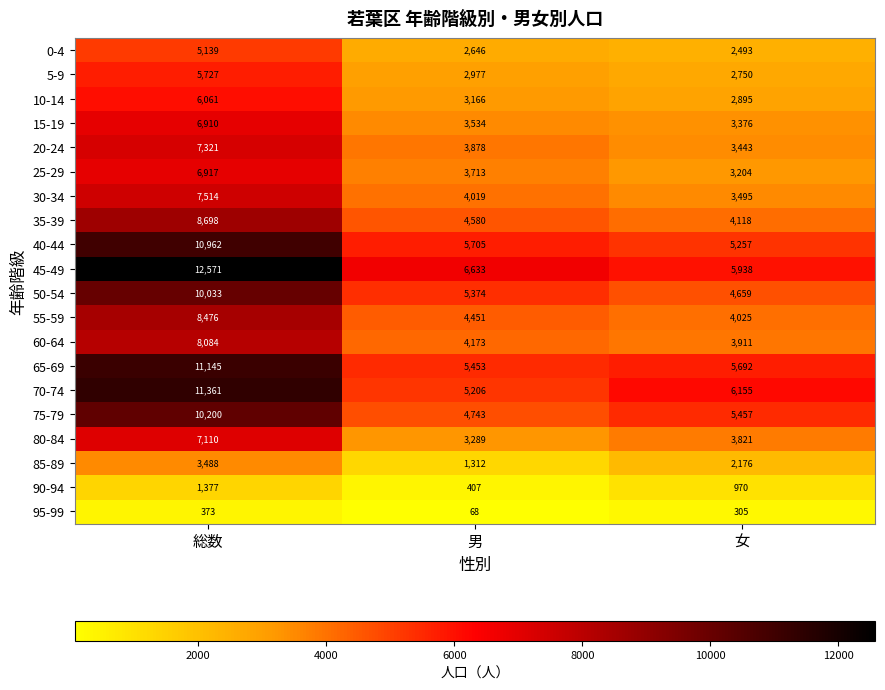

At how many categories does at least one series exceed 7142?

1